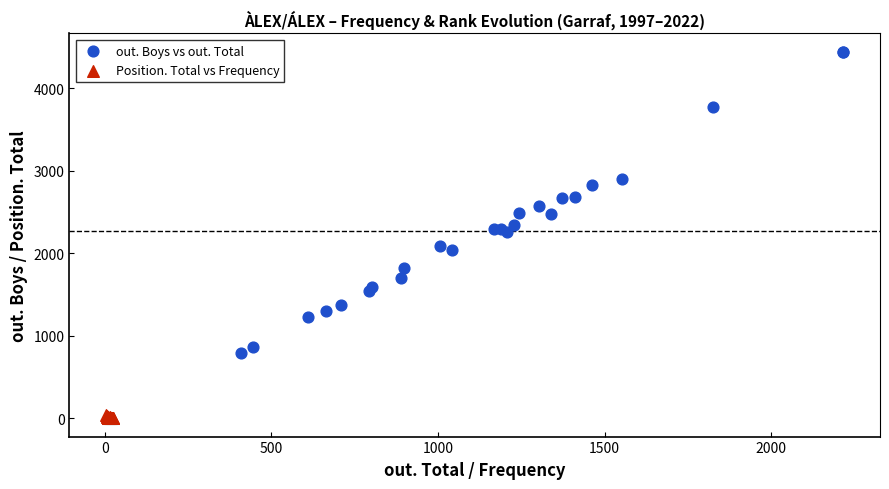

Which series has the widest spread of Y values?

out. Boys vs out. Total